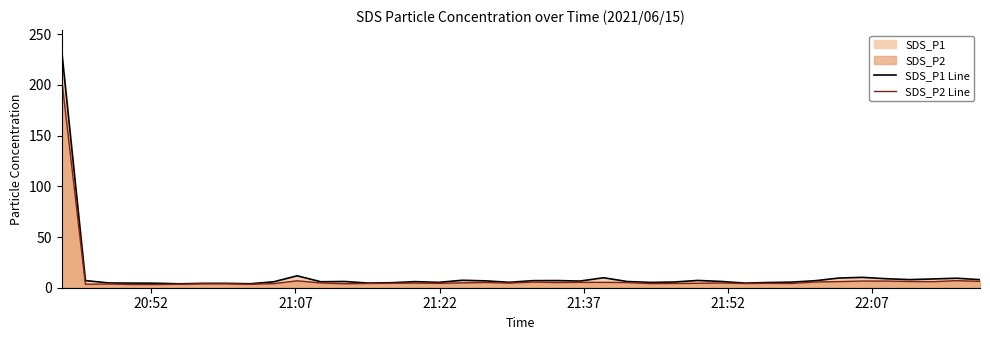

Which series has the widest spread of values?

SDS_P1 Line